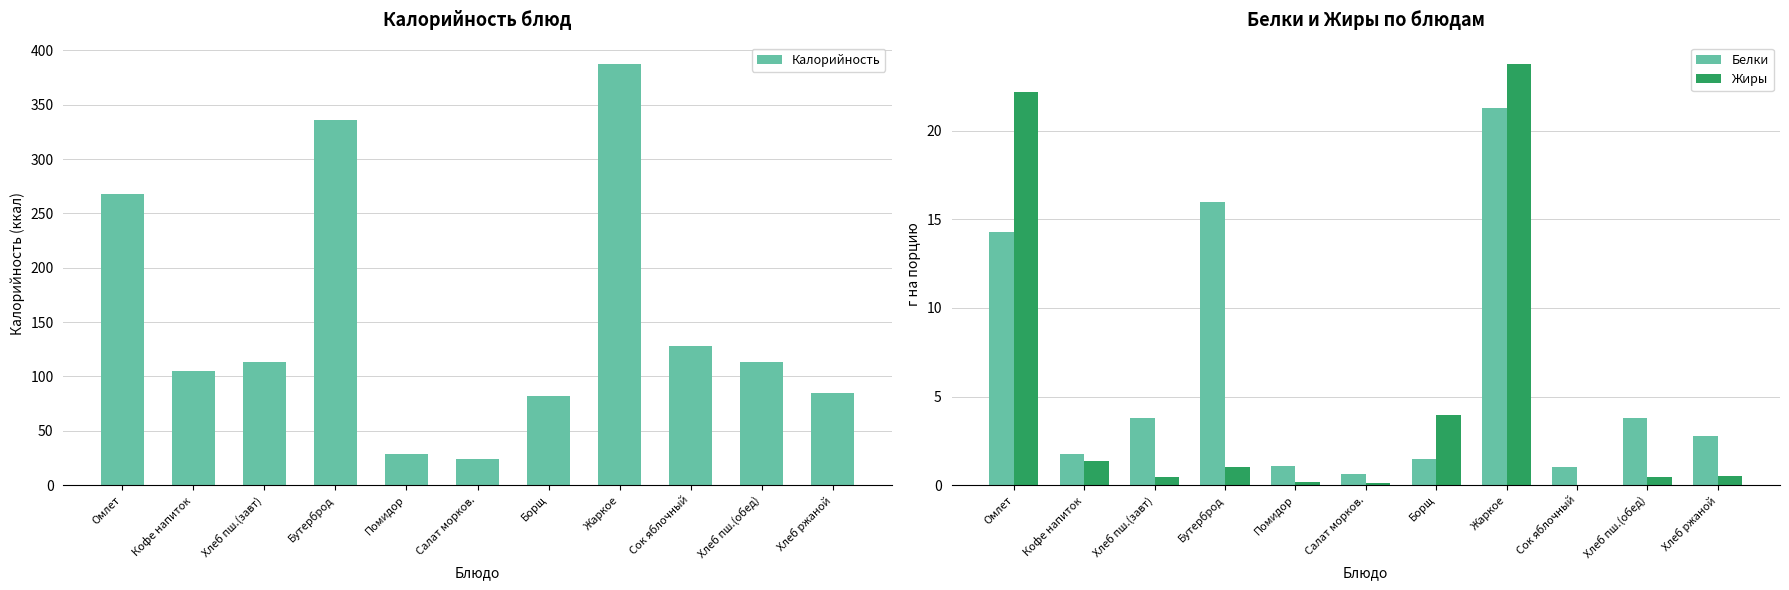

The value of Калорийность at Хлеб ржаной is 30.8. True or false?

False